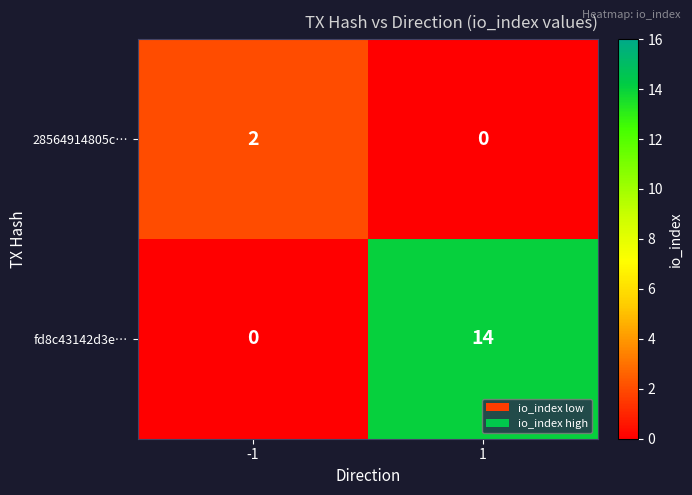

Which series has the largest range (max minus min)?

fd8c43142d3e…